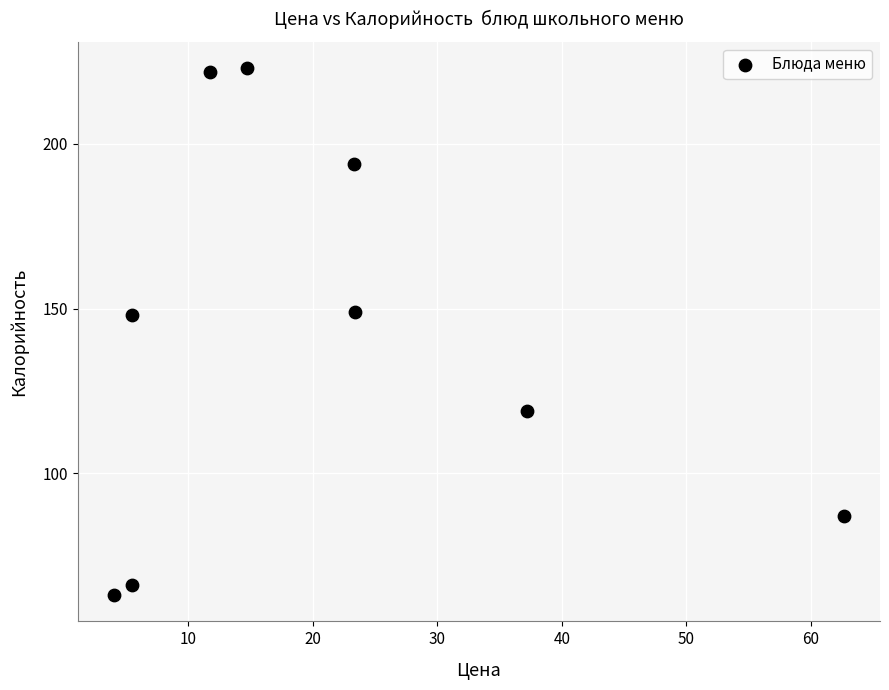

What is the range of Y values (max minus min)?

160